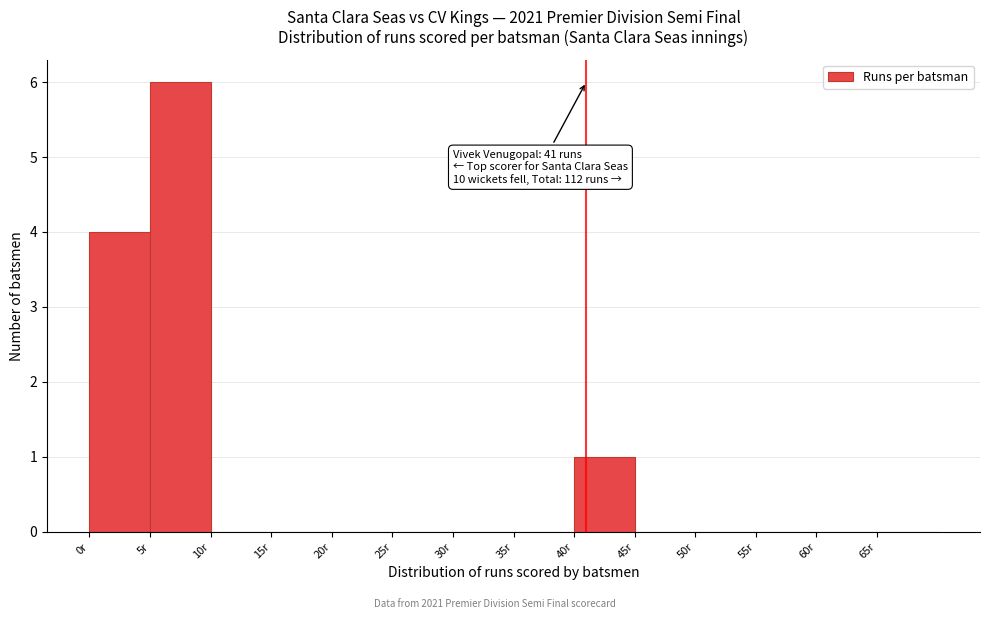

Which range on the x-axis has the tallest bar?

5 to 10